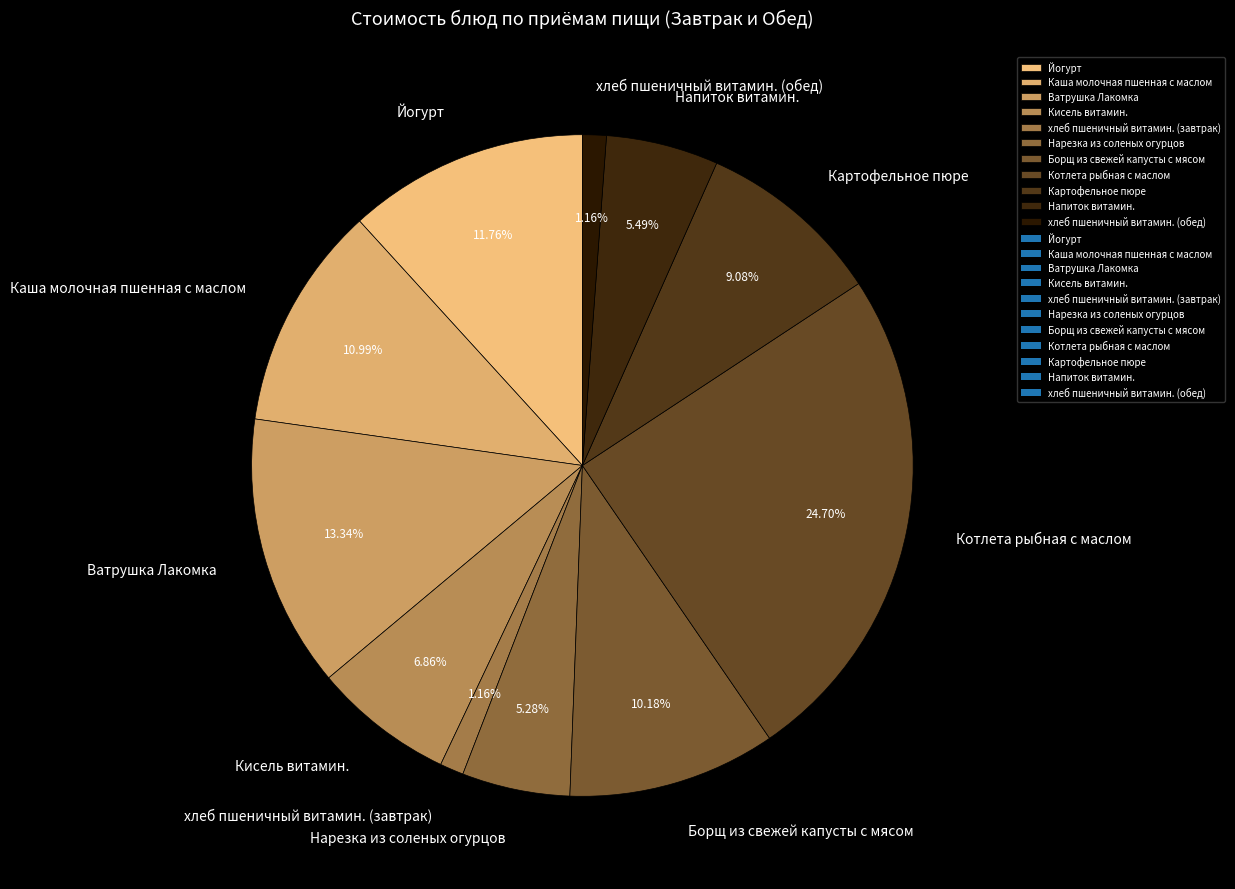

Approximately how many times larger is the value at Каша молочная пшенная с маслом compared to Картофельное пюре?

1.2